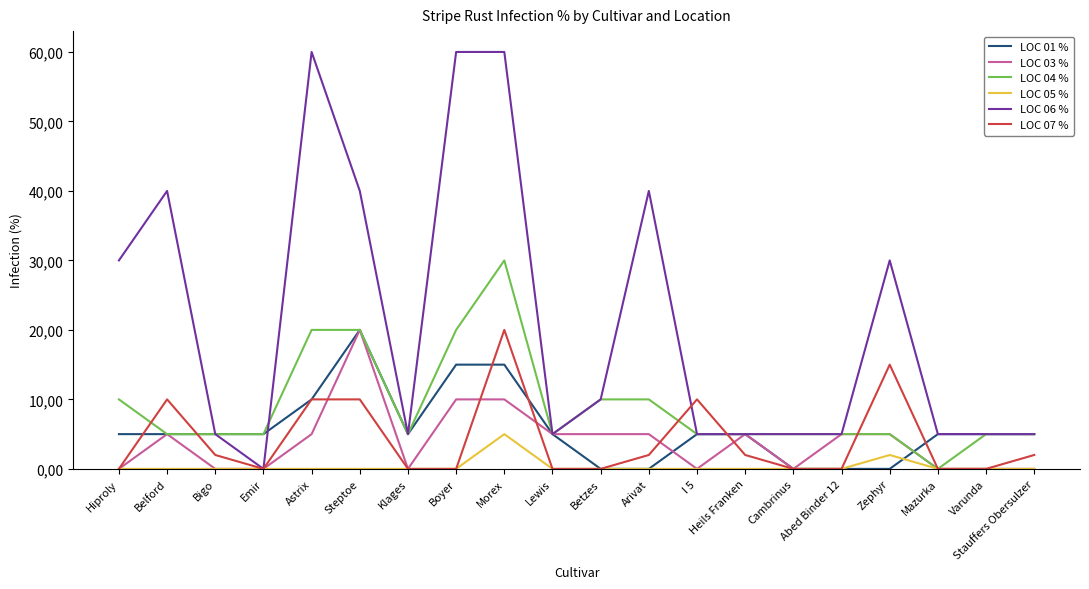

True or false: LOC 05 % and LOC 04 % cross at least once.

False